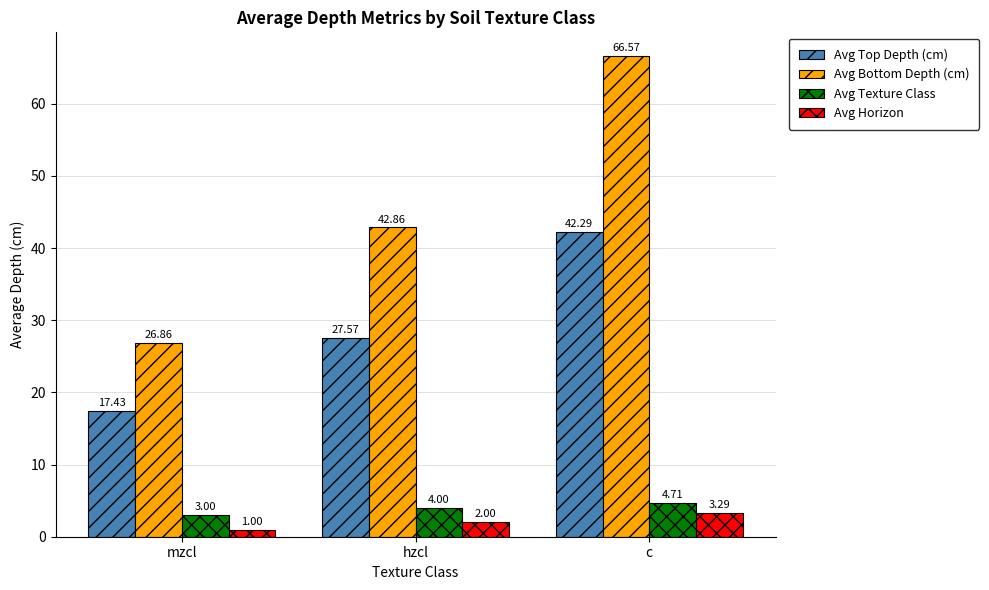

What is the label of the 1st bar from the right?

c